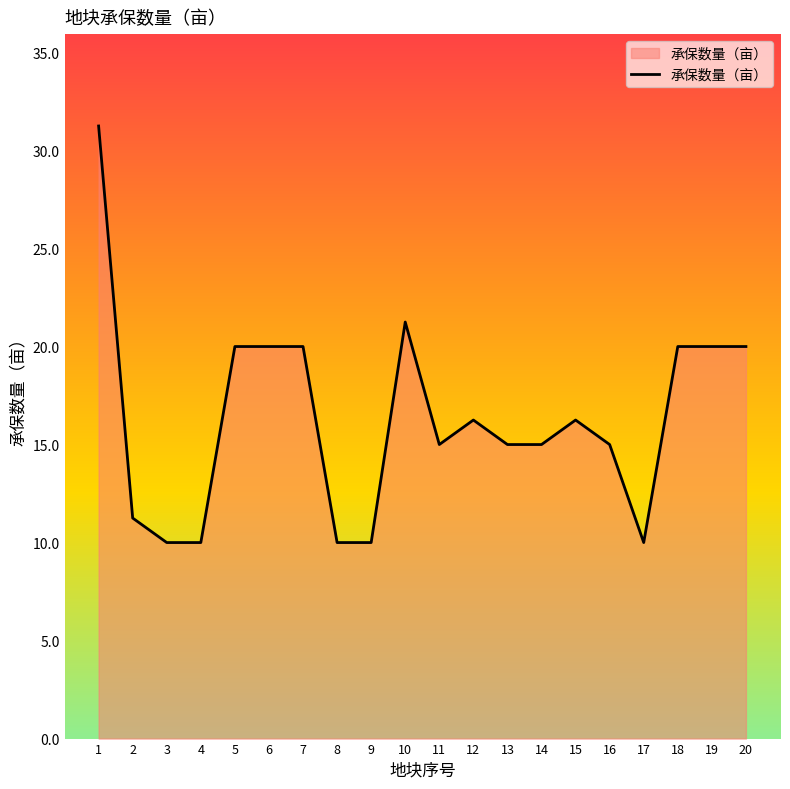

What is the difference between the values at 6 and 11?

5.0